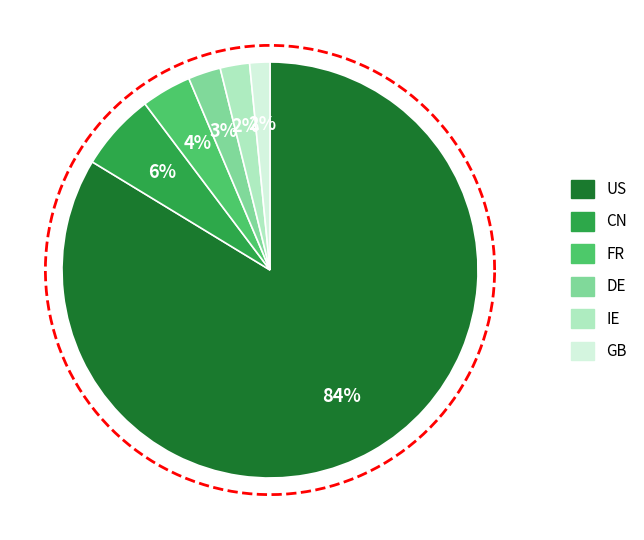

What is the change in value from US to GB?

-211118